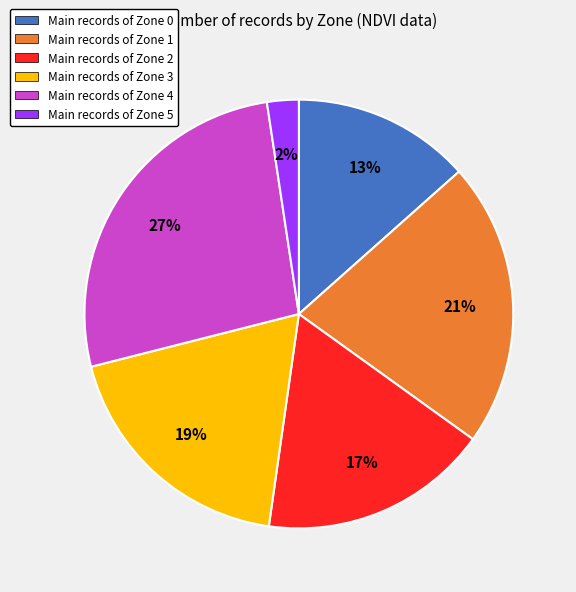

To the nearest percent, what is the average slice percentage?

17%